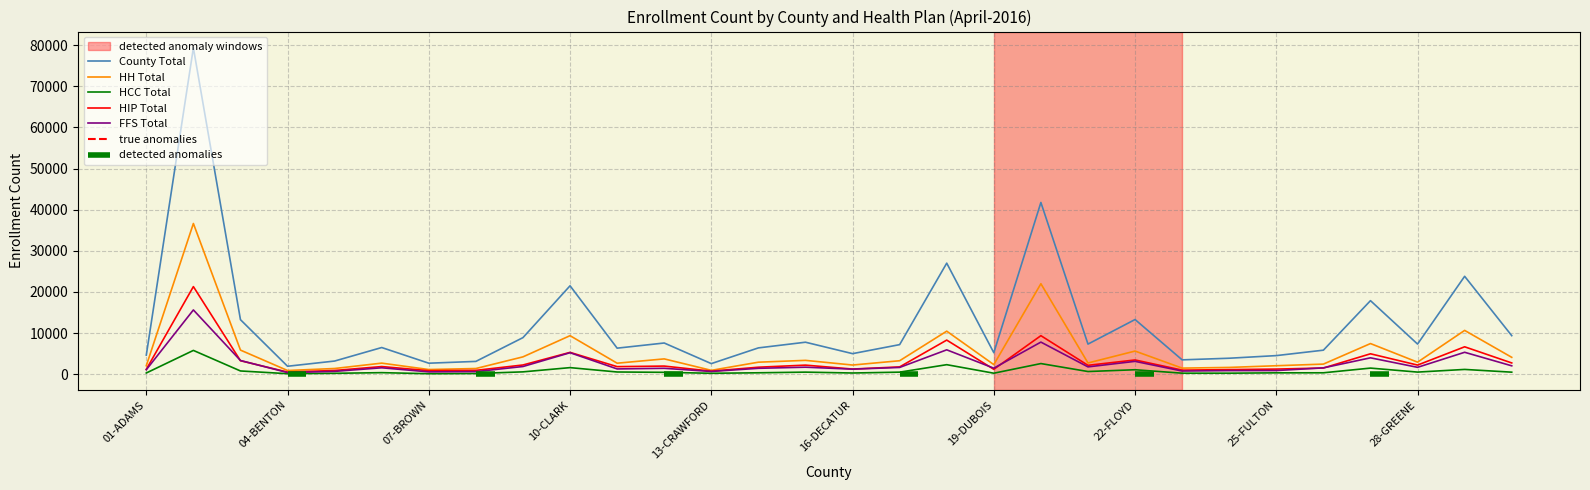

What value does the County Total series have at 19-DUBOIS, to the nearest 100?

5200